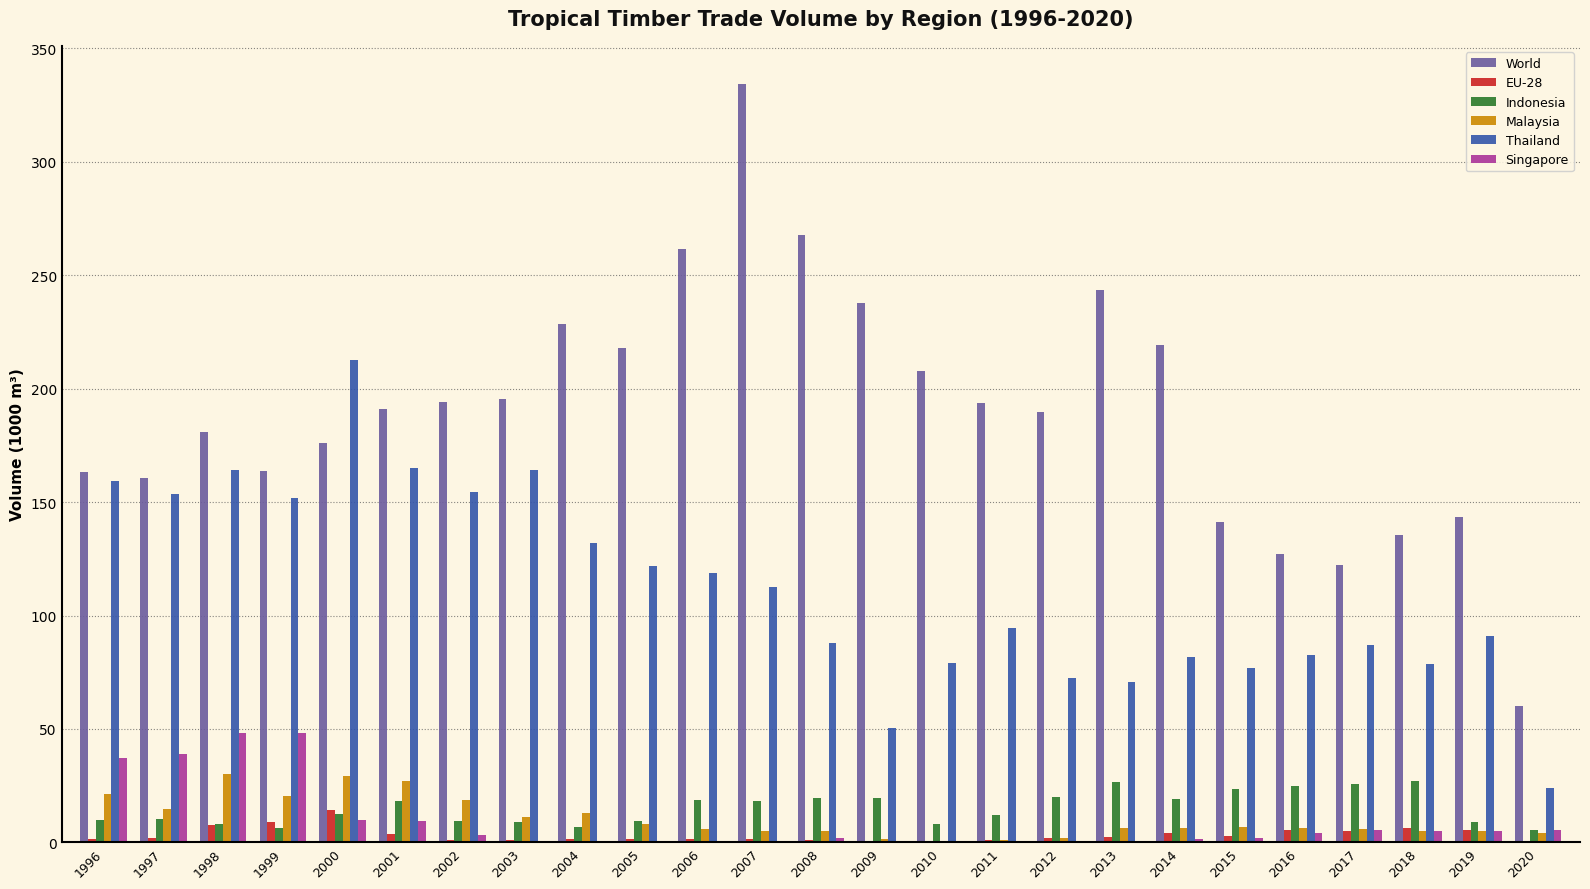

The World series shows 163.6 at 1999. True or false?

True